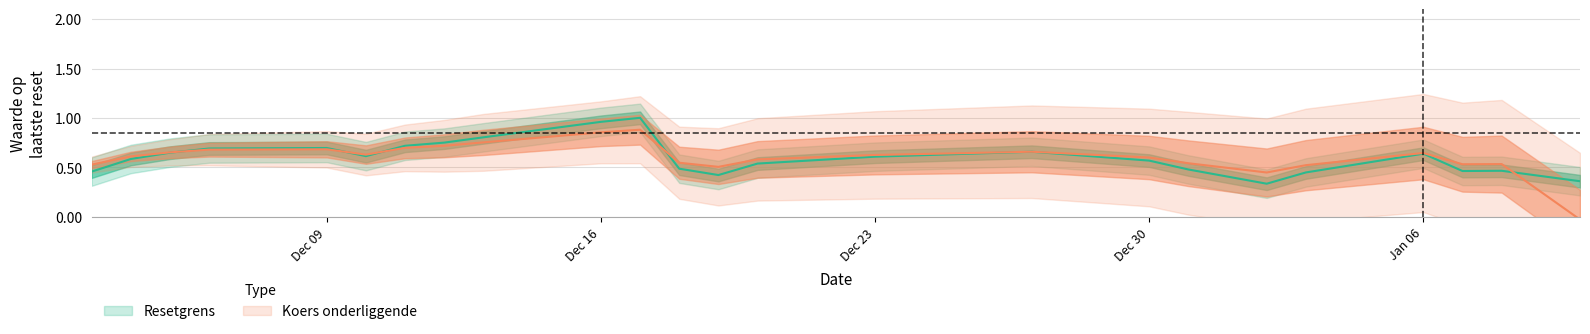

True or false: Resetgrens has a value of 0.6 at Jan 06.

True